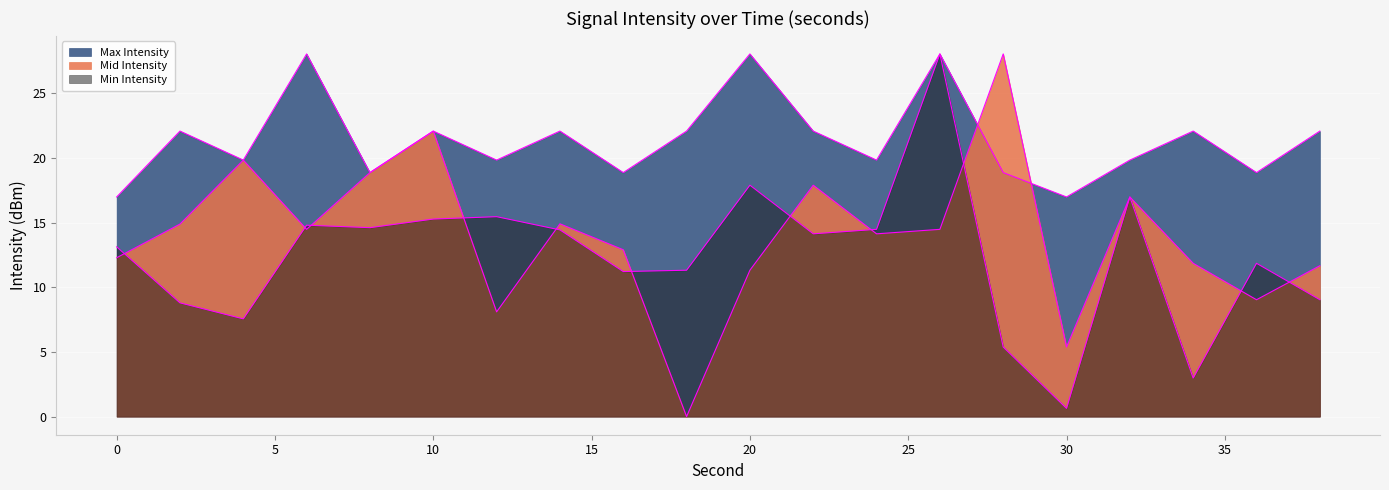

Where is Min Intensity nearest to the value 14?

22